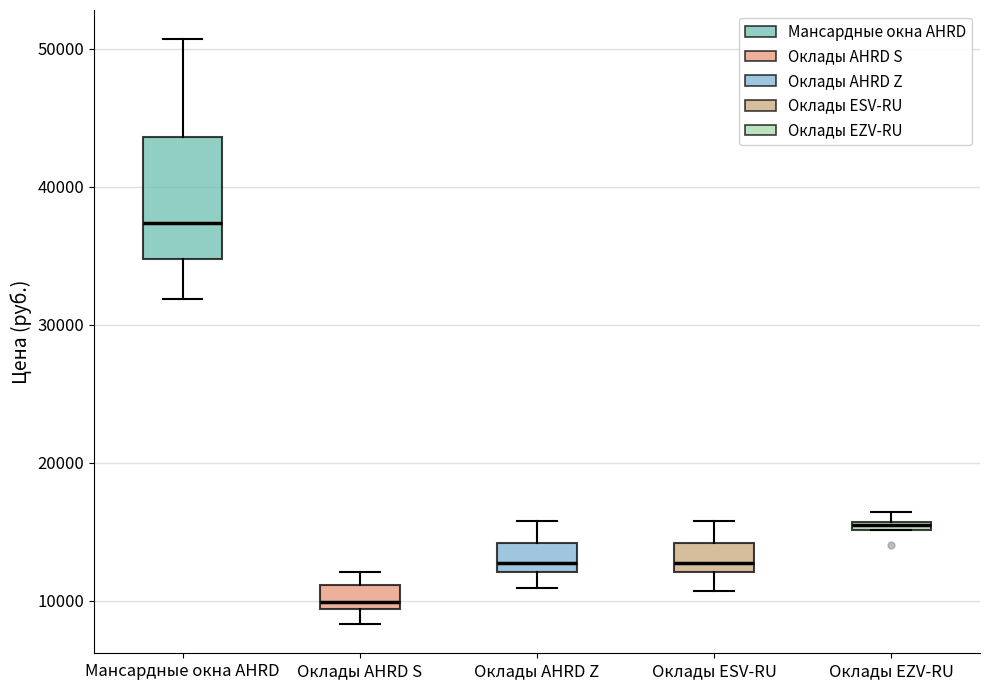

Where is the upper edge of the box for Оклады AHRD S on the y-axis? The values are not printed on the chart, so give them approximately, as read against the axis.

11000